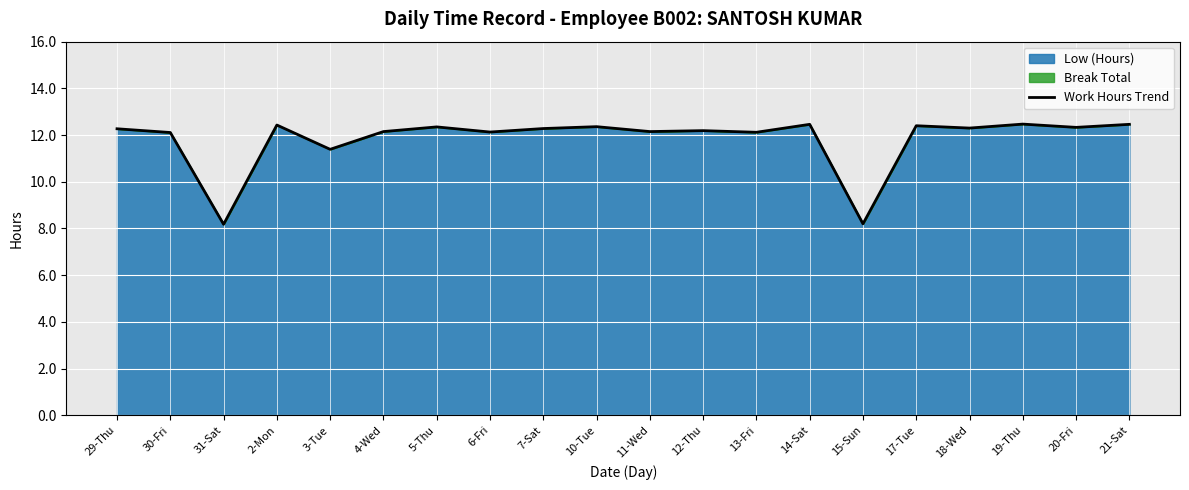

Reading left to right, transcribe all the data shown in this chart.

12.3	12.1	8.2	12.4	11.4	12.2	12.3	12.1	12.3	12.4	12.2	12.2	12.1	12.5	8.2	12.4	12.3	12.5	12.3	12.5